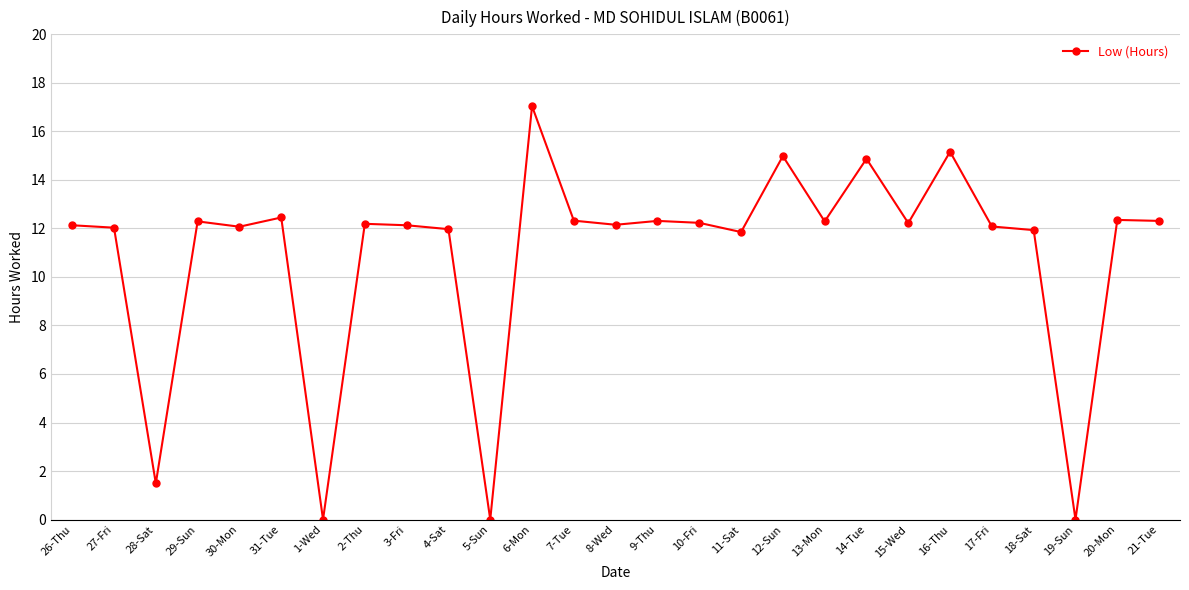

The chart shows a value of 12.2 at 15-Wed. True or false?

True